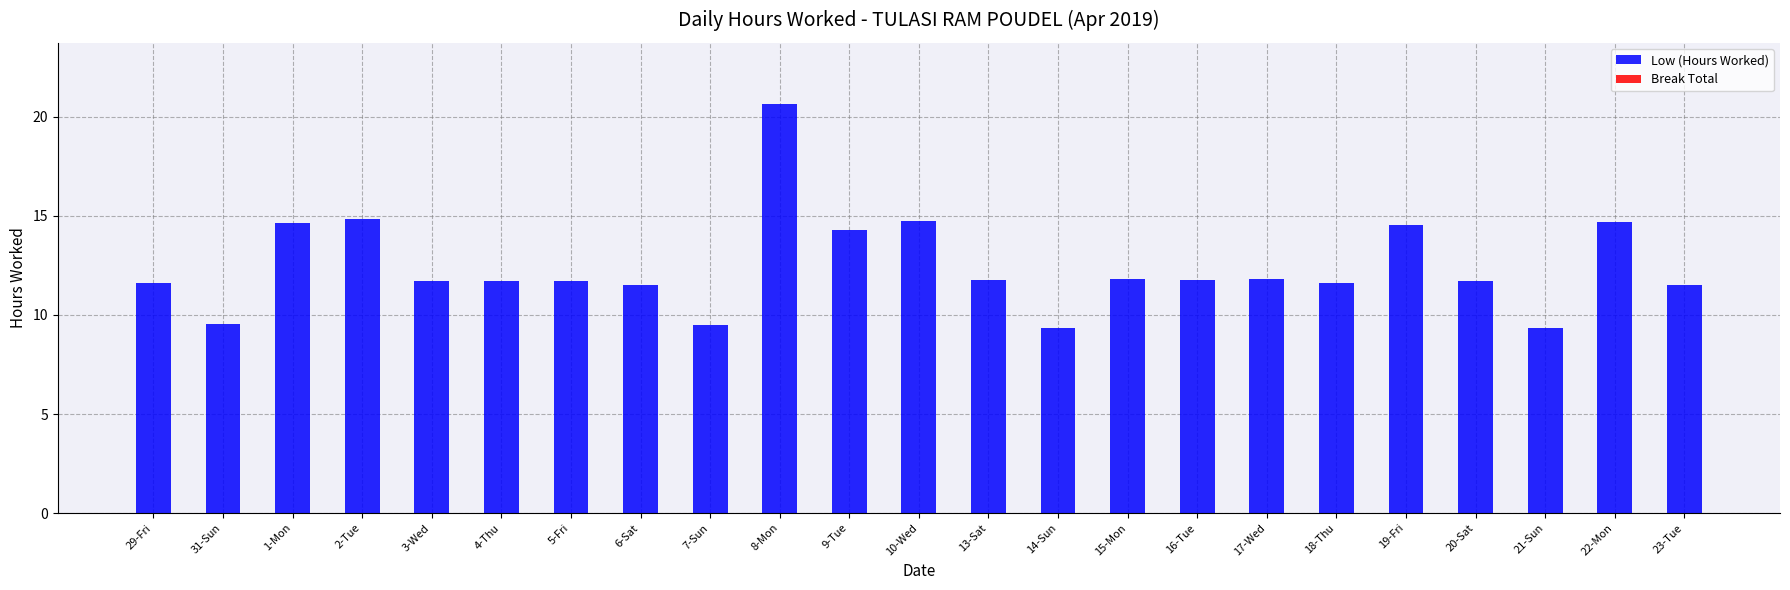

At which label does the data first exceed 11?

29-Fri